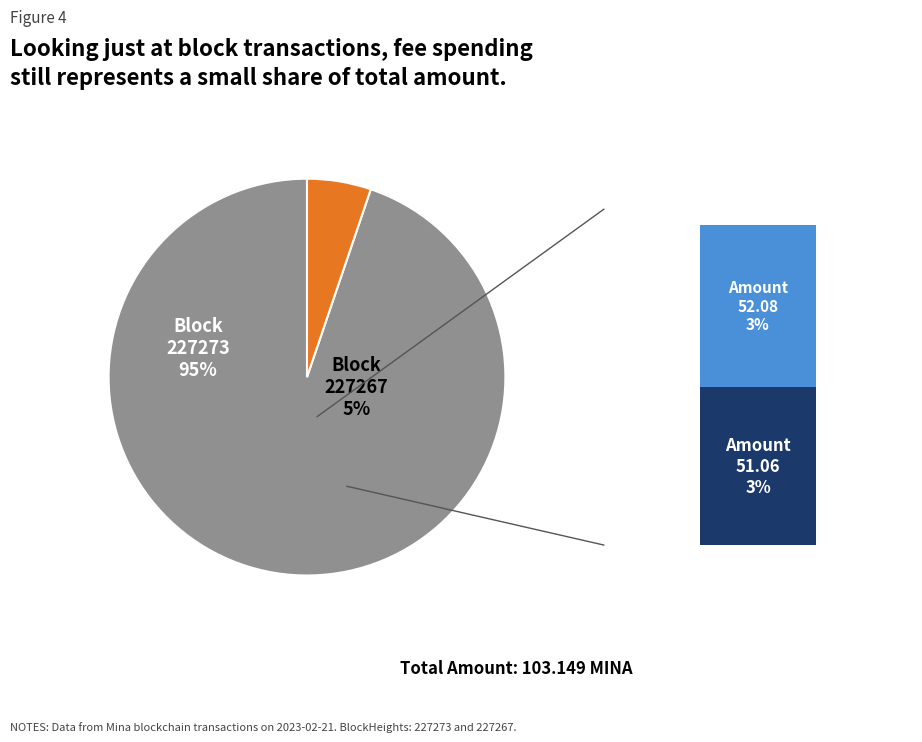

To the nearest percent, what is the combined percentage of 227273 and 227267?

100%